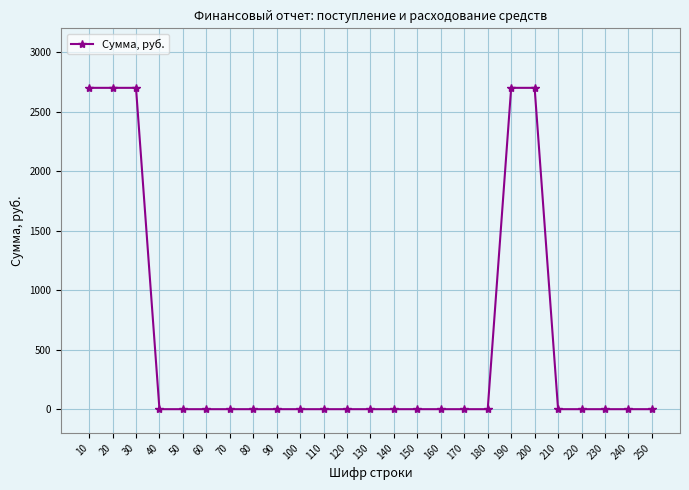

Reading left to right, transcribe all the data shown in this chart.

2700	2700	2700	0	0	0	0	0	0	0	0	0	0	0	0	0	0	0	2700	2700	0	0	0	0	0